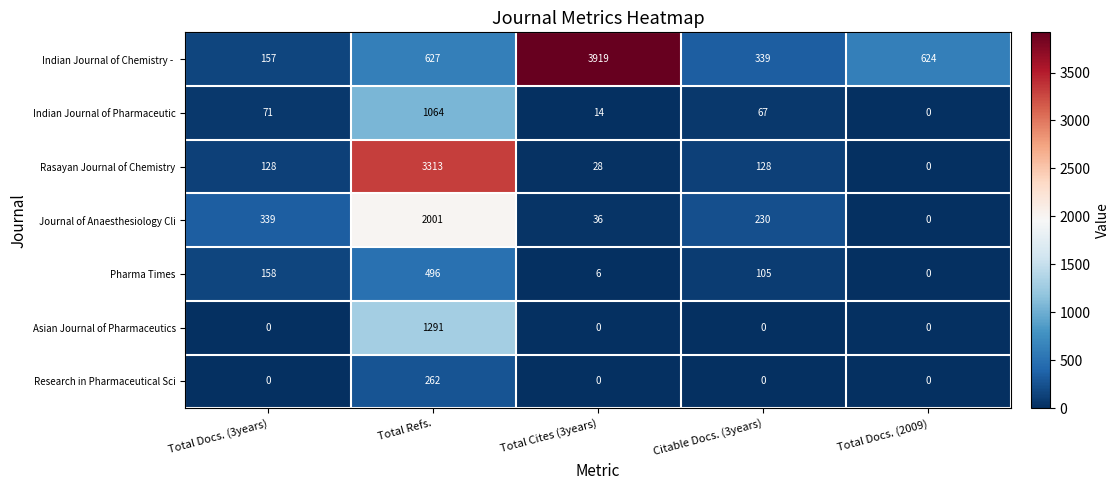

The Indian Journal of Pharmaceutic series shows 1064 at Total Refs.. True or false?

True